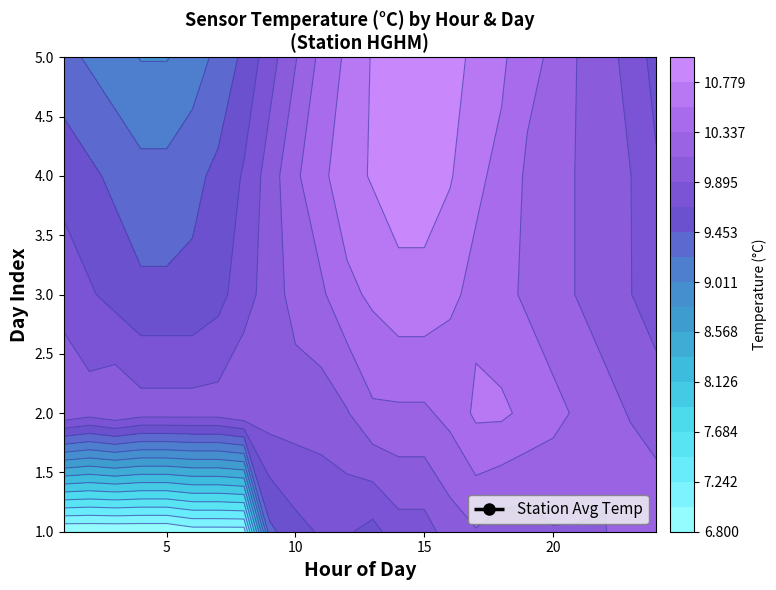

What is the average value?

9.8